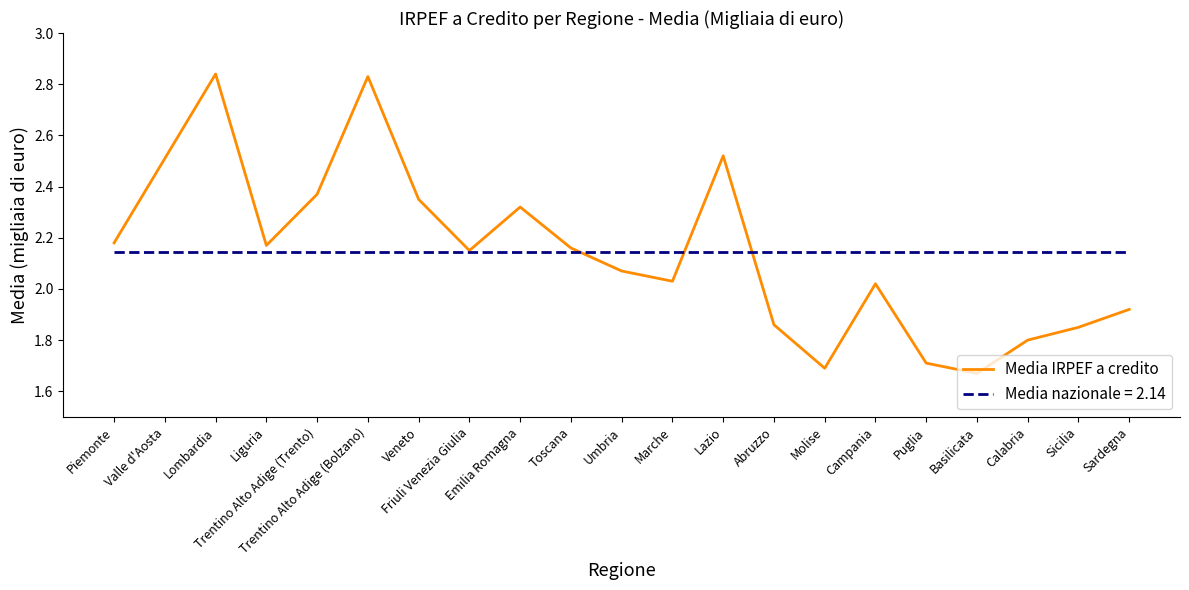

Rank the series by their maximum value, from highest to lowest.

Media IRPEF a credito, Media nazionale = 2.14